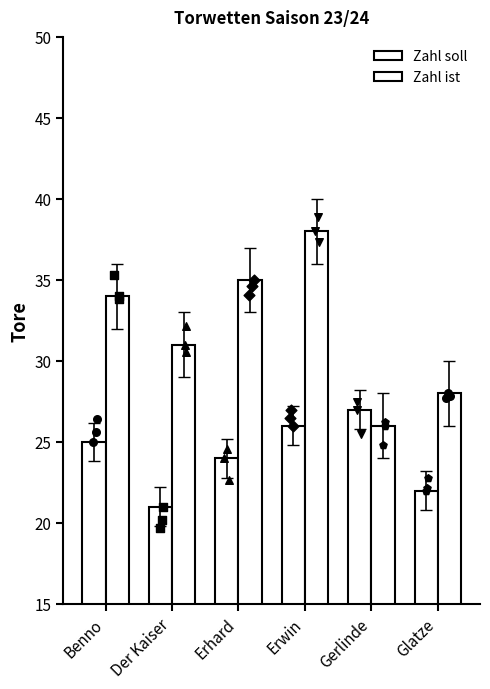

Which series has the largest Y range (max minus min)?

Zahl ist